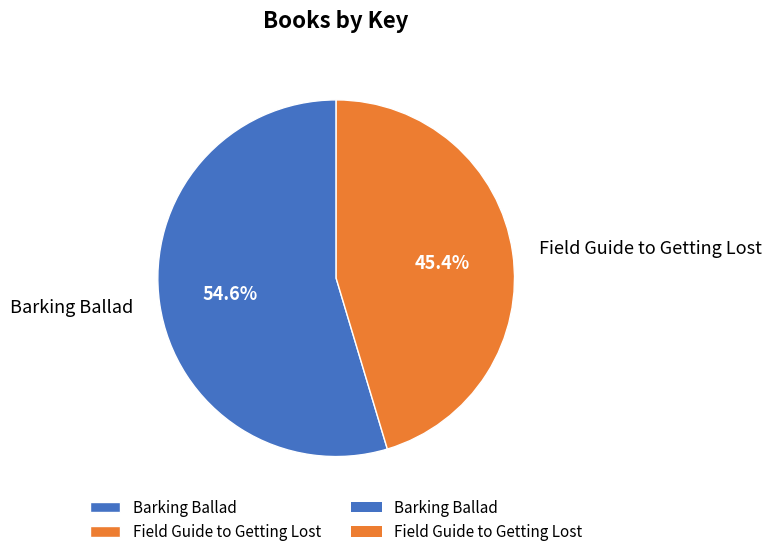

What percentage is the Field Guide to Getting Lost slice, to the nearest percent?

45%